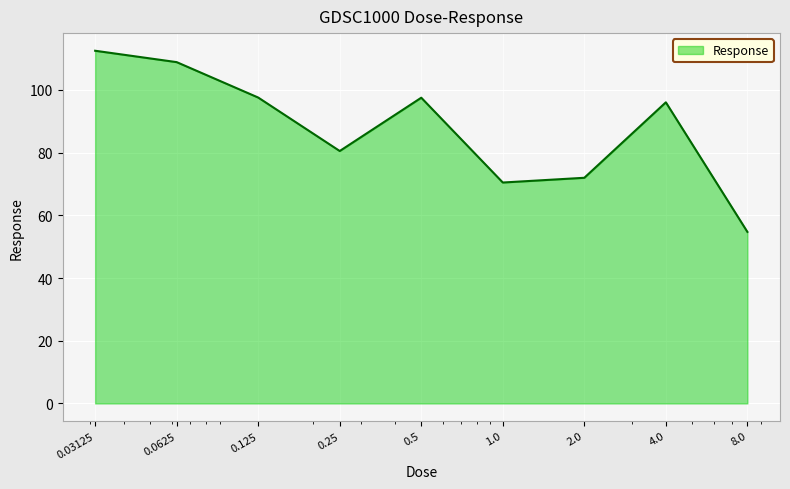

What is the smallest value displayed?

54.7